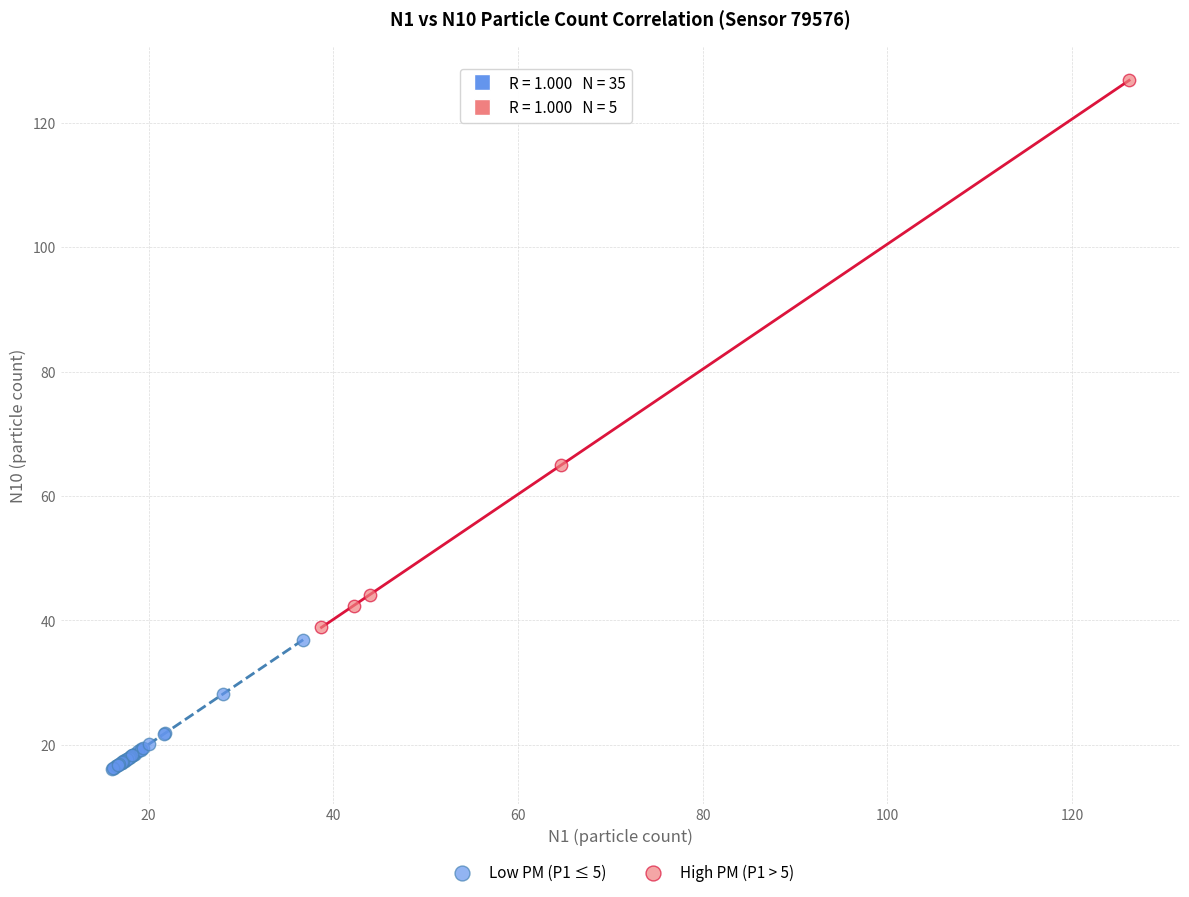

Which series has the widest spread of Y values?

High PM (P1 > 5)